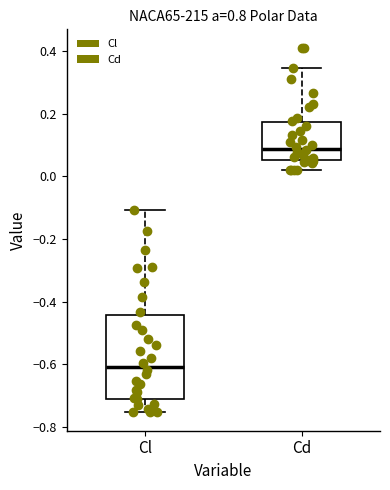

Reading left to right, transcribe this box plot: for each box, give where its median line is, the range the box spans, and where its two whiskers end, as read against the y-axis. The values are not printed on the chart, so give them approximately, as read against the axis.

Cl: median -0.60, box -0.72 to -0.44, whiskers -0.76 to -0.10
Cd: median 0.08, box 0.06 to 0.18, whiskers 0.02 to 0.34